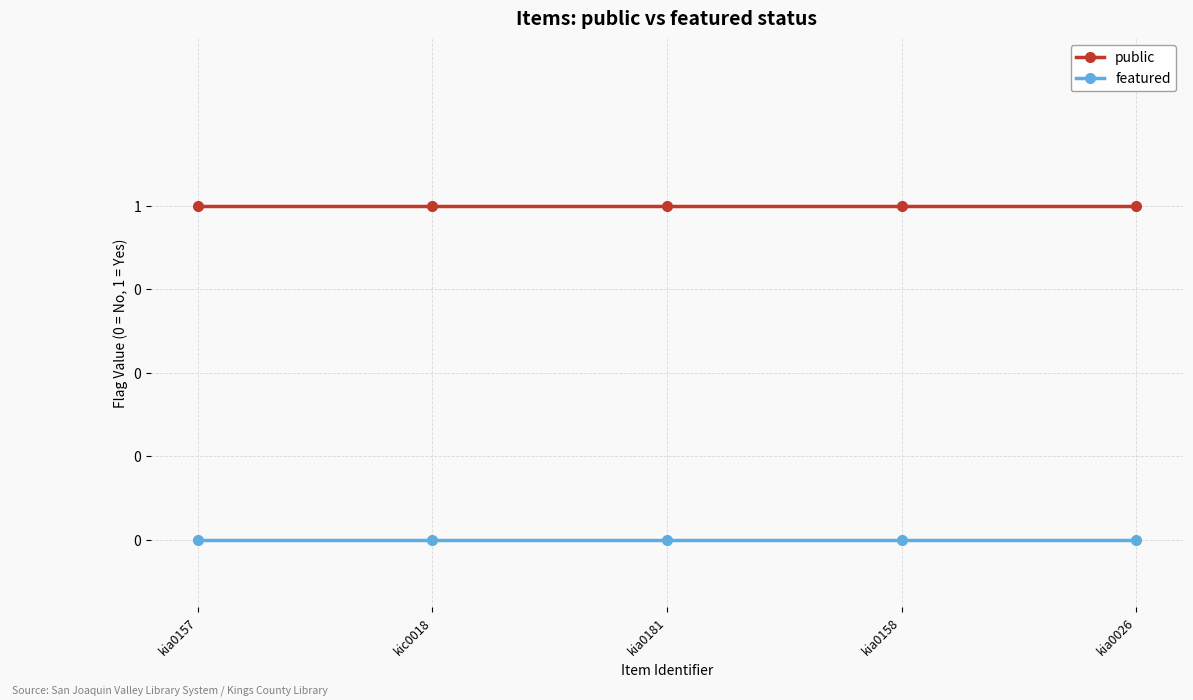

Does the chart have visible grid lines?

Yes